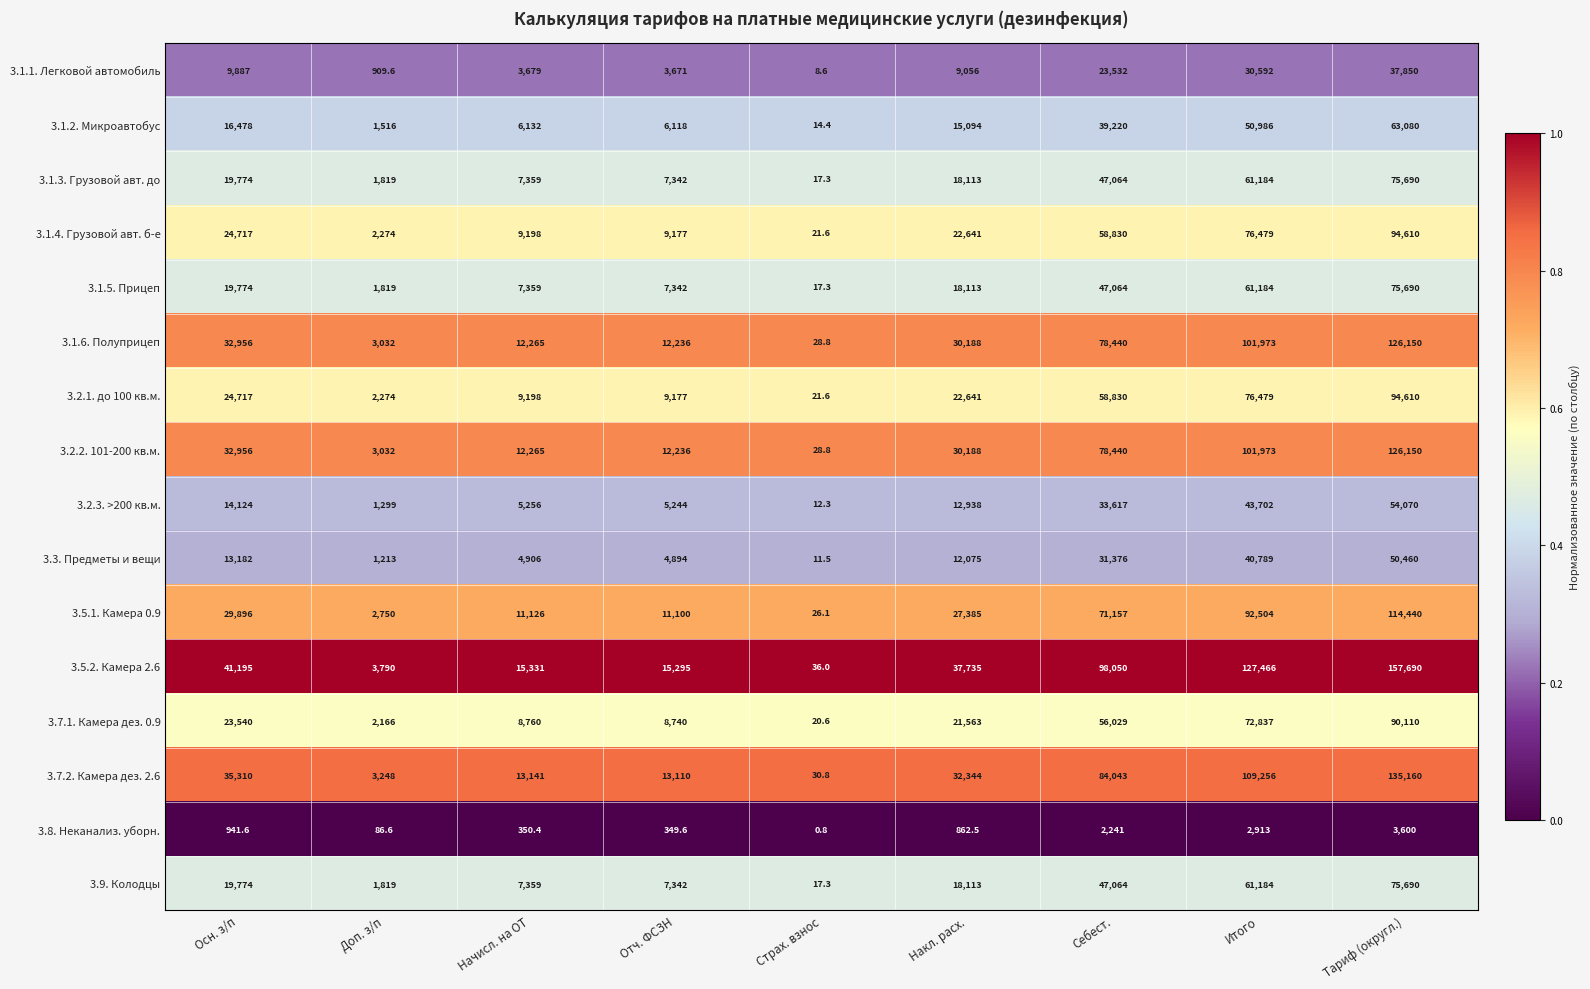

Where is 3.2.3. >200 кв.м. nearest to the value 27041?

Себест.